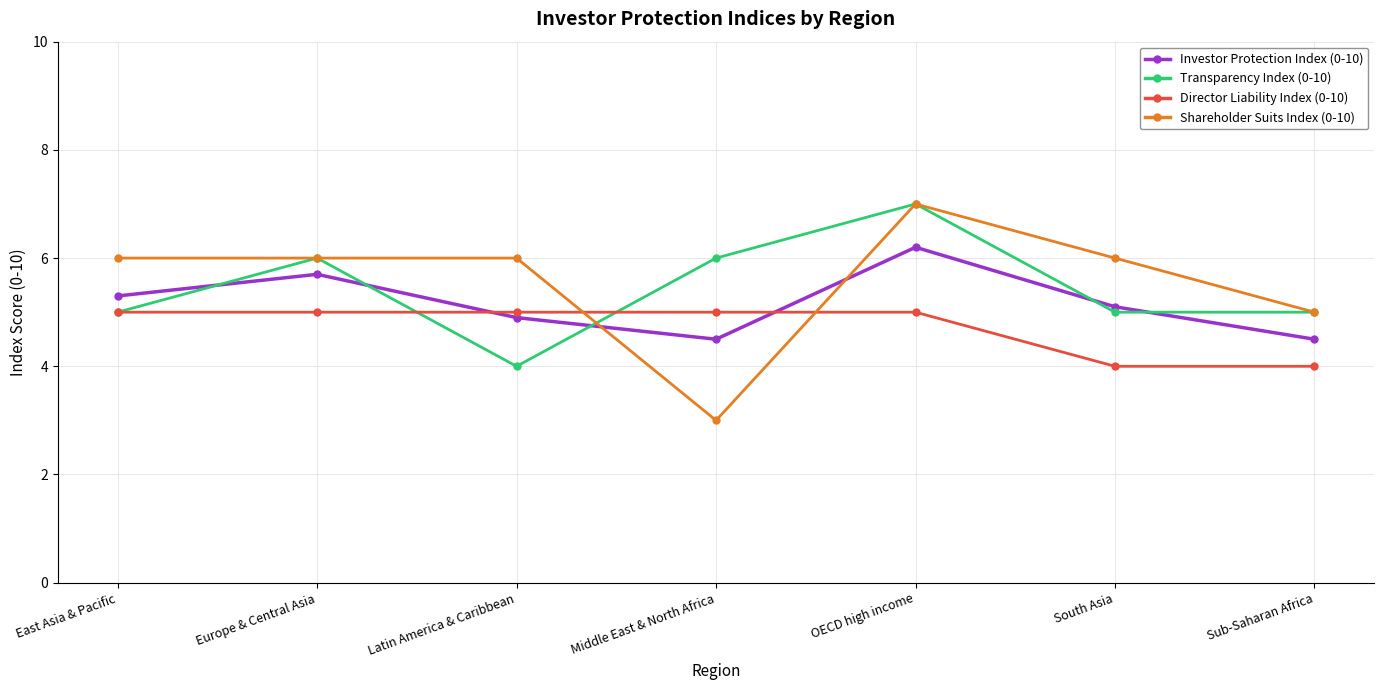

What is the spread (max minus min) of values at OECD high income?

2.0